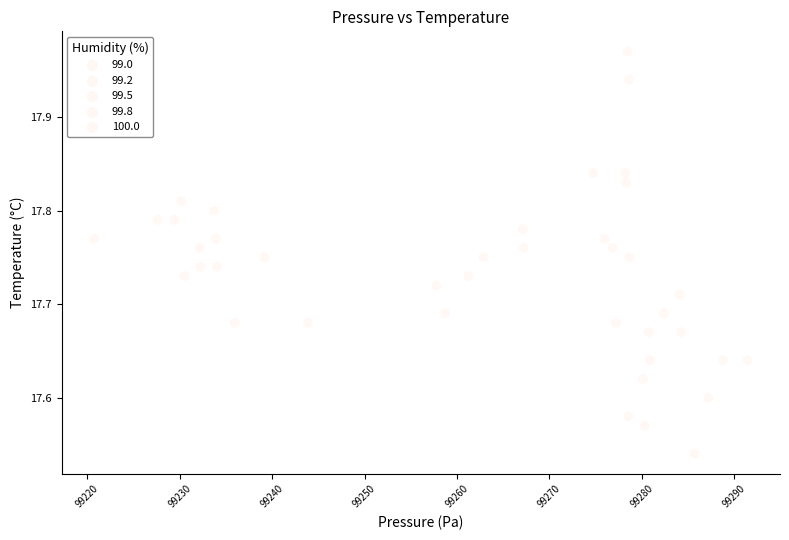

What is the range of X values (max minus min)?

70.7